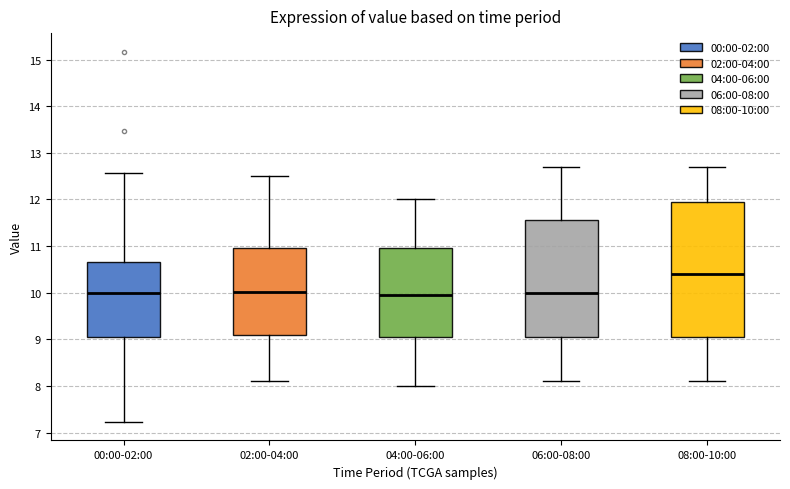

Reading left to right, read every box against the y-axis: the position of its median line, the range the box covers, and the ends of its whiskers. The values are not printed on the chart, so give them approximately, as read against the axis.

00:00-02:00: median 10.0, box 9.1 to 10.7, whiskers 7.2 to 12.6
02:00-04:00: median 10.0, box 9.1 to 11.0, whiskers 8.1 to 12.5
04:00-06:00: median 10.0, box 9.1 to 11.0, whiskers 8.0 to 12.0
06:00-08:00: median 10.0, box 9.1 to 11.6, whiskers 8.1 to 12.7
08:00-10:00: median 10.4, box 9.1 to 12.0, whiskers 8.1 to 12.7